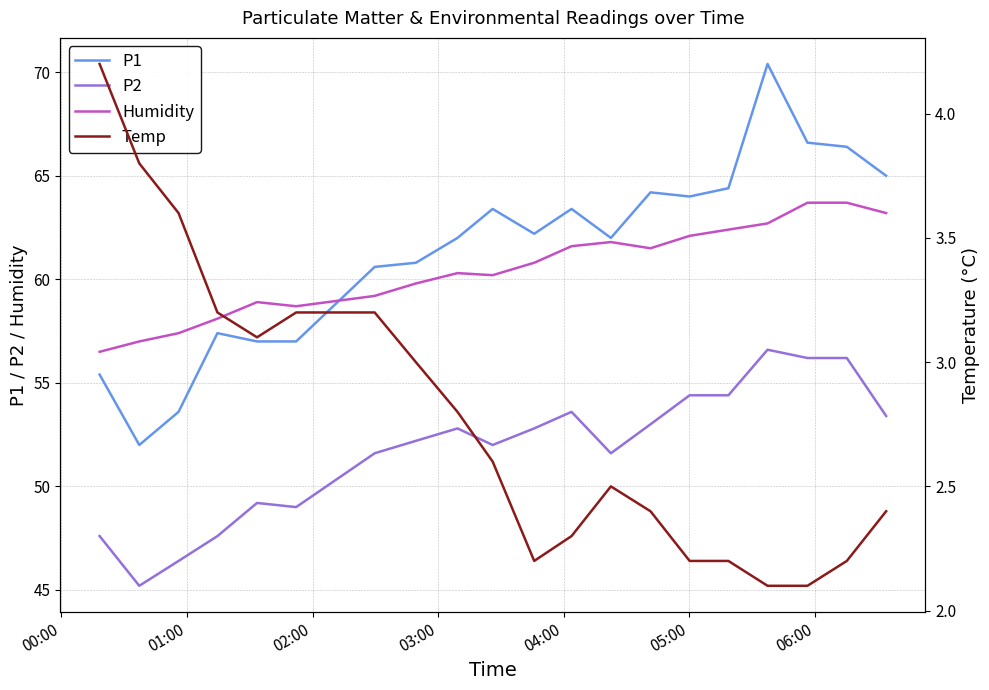

List the series in order of their peak value, lowest first.

Temp, P2, Humidity, P1